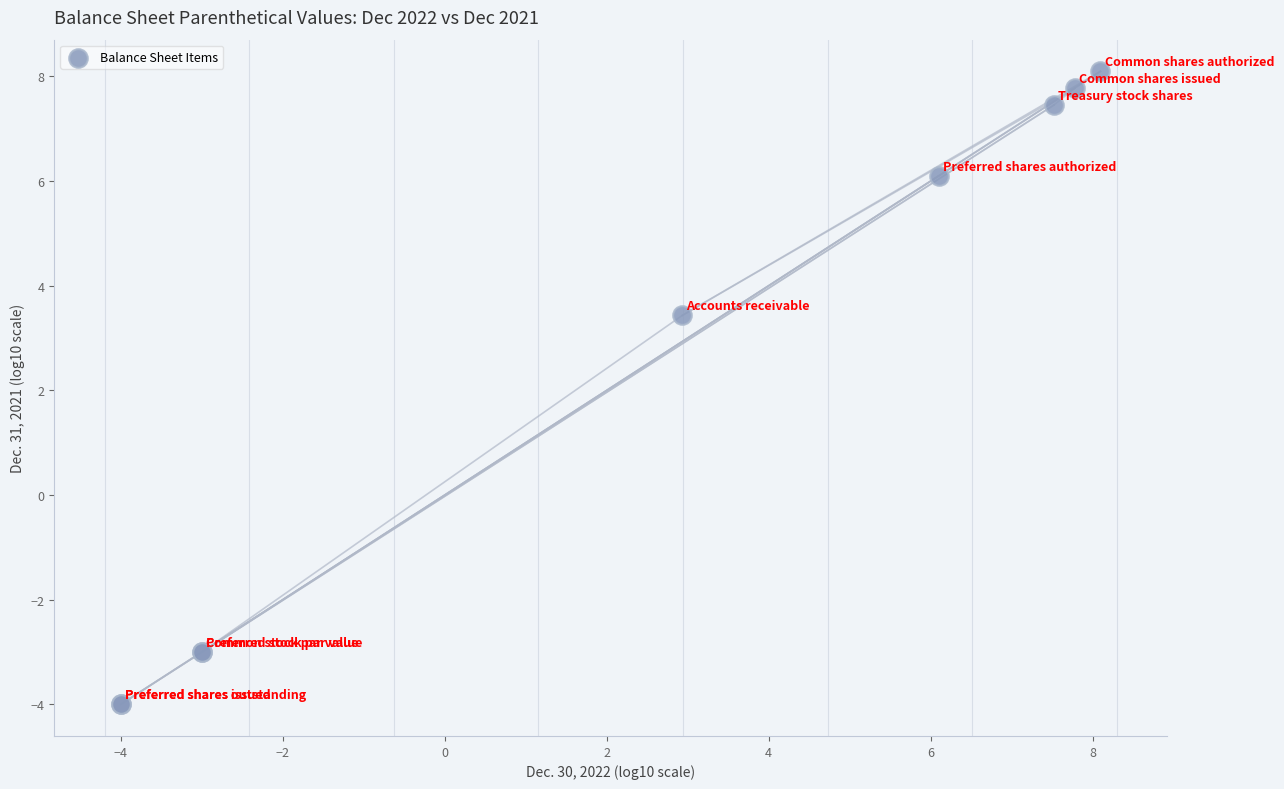

What Y value in the scatter plot is closest to 2?

3.4